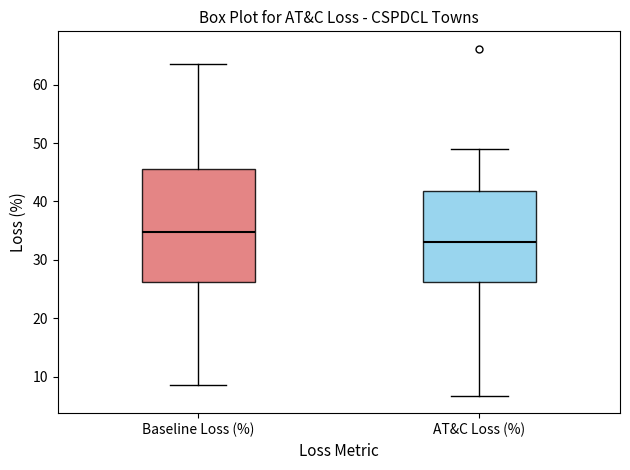

Reading left to right, transcribe this box plot: for each box, give where its median line is, the range the box spans, and where its two whiskers end, as read against the y-axis. The values are not printed on the chart, so give them approximately, as read against the axis.

Baseline Loss (%): median 35, box 26 to 46, whiskers 9 to 64
AT&C Loss (%): median 33, box 26 to 42, whiskers 7 to 49